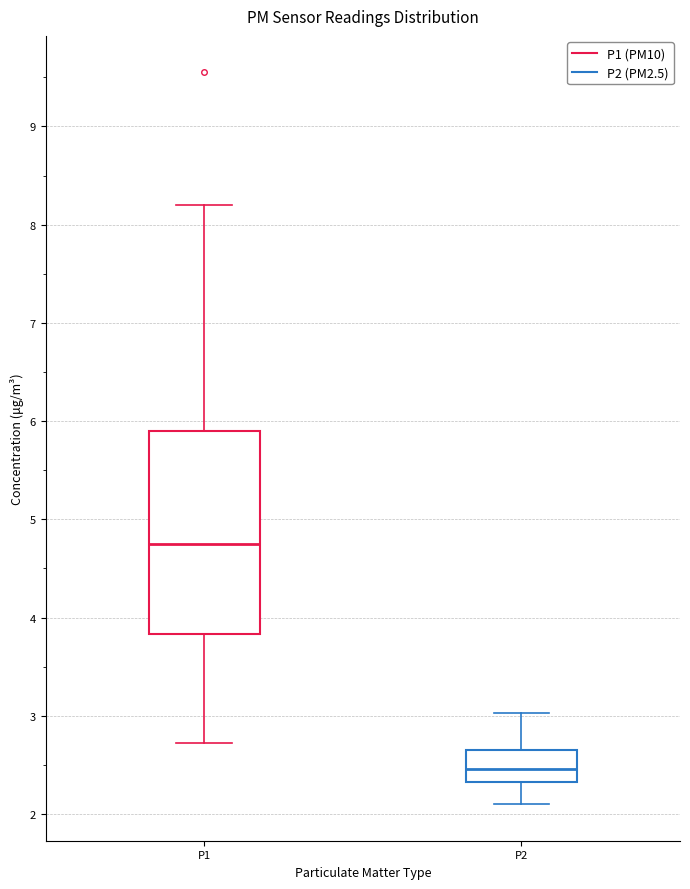

Which box has the lowest median line?

P2